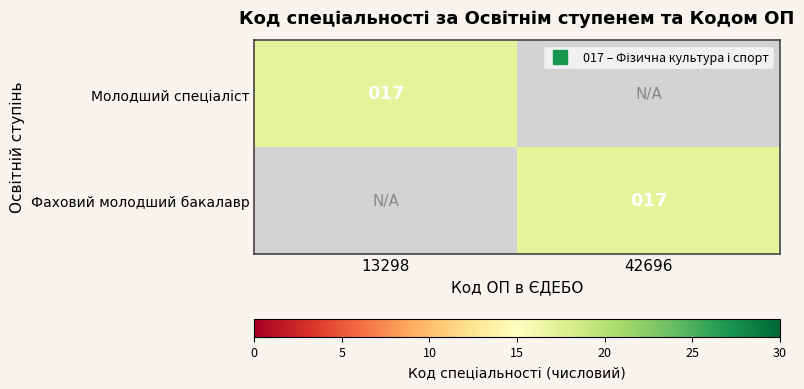

Is it true that Молодший спеціаліст equals 17 at 13298?

True